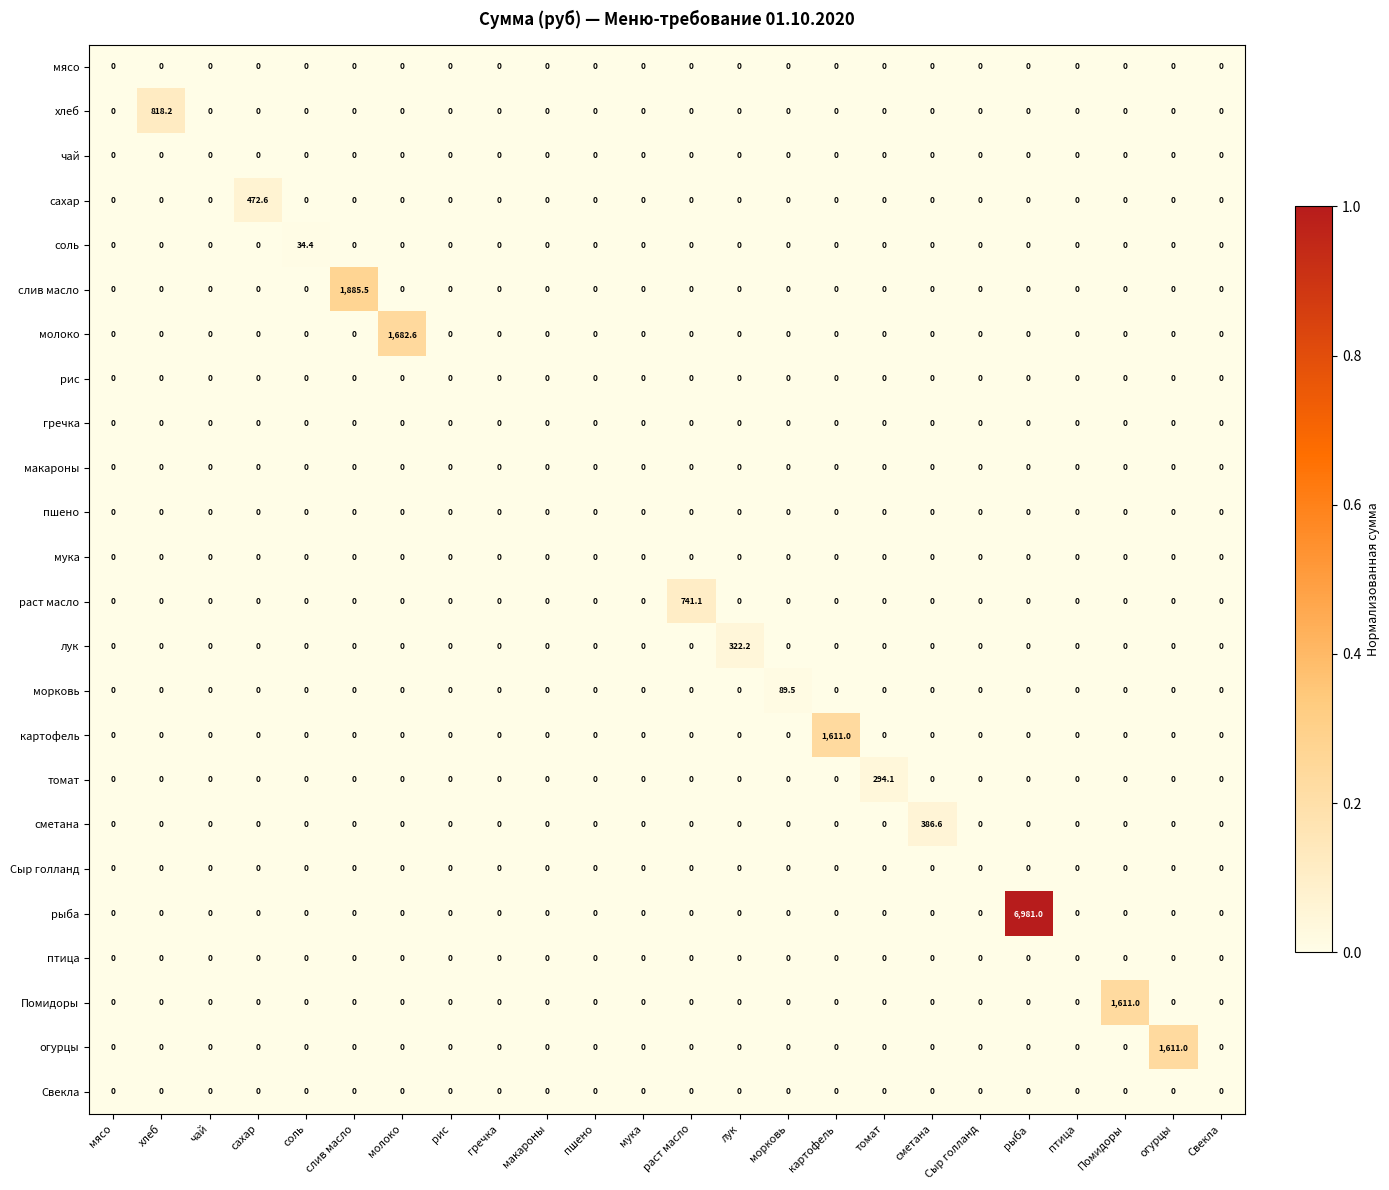

What is the difference between the highest and lowest values at огурцы?

1611.0